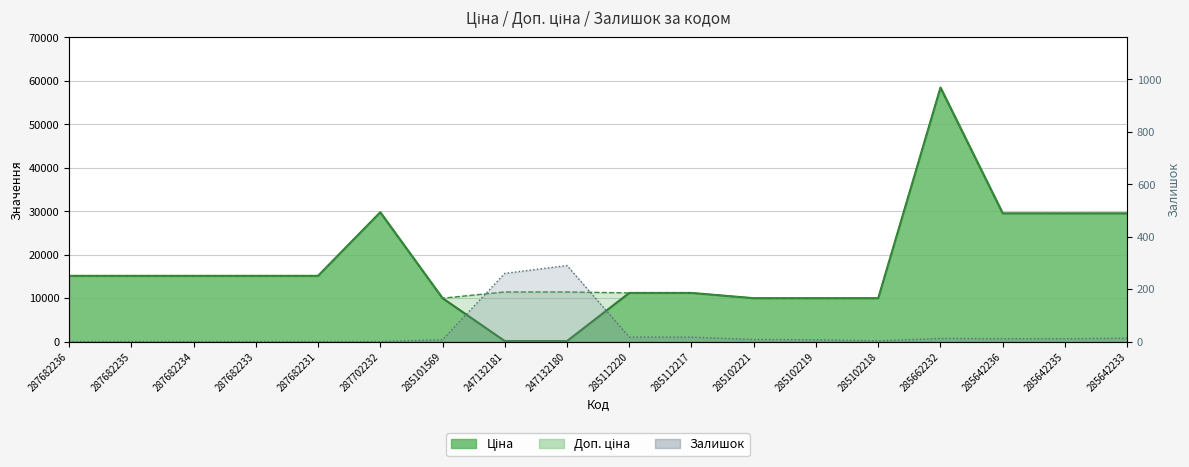

True or false: Ціна and Доп. ціна intersect in this chart.

False